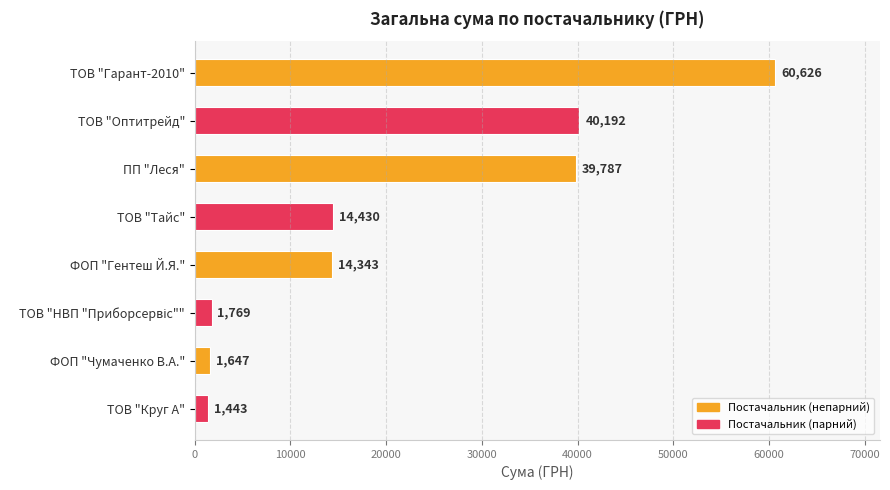

Which has a higher value, ФОП "Гентеш Й.Я." or ТОВ "Гарант-2010"?

ТОВ "Гарант-2010"